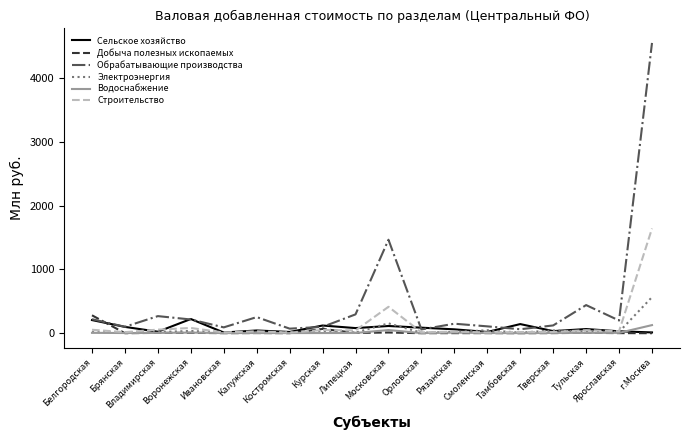

Which series has the largest range (max minus min)?

Обрабатывающие производства